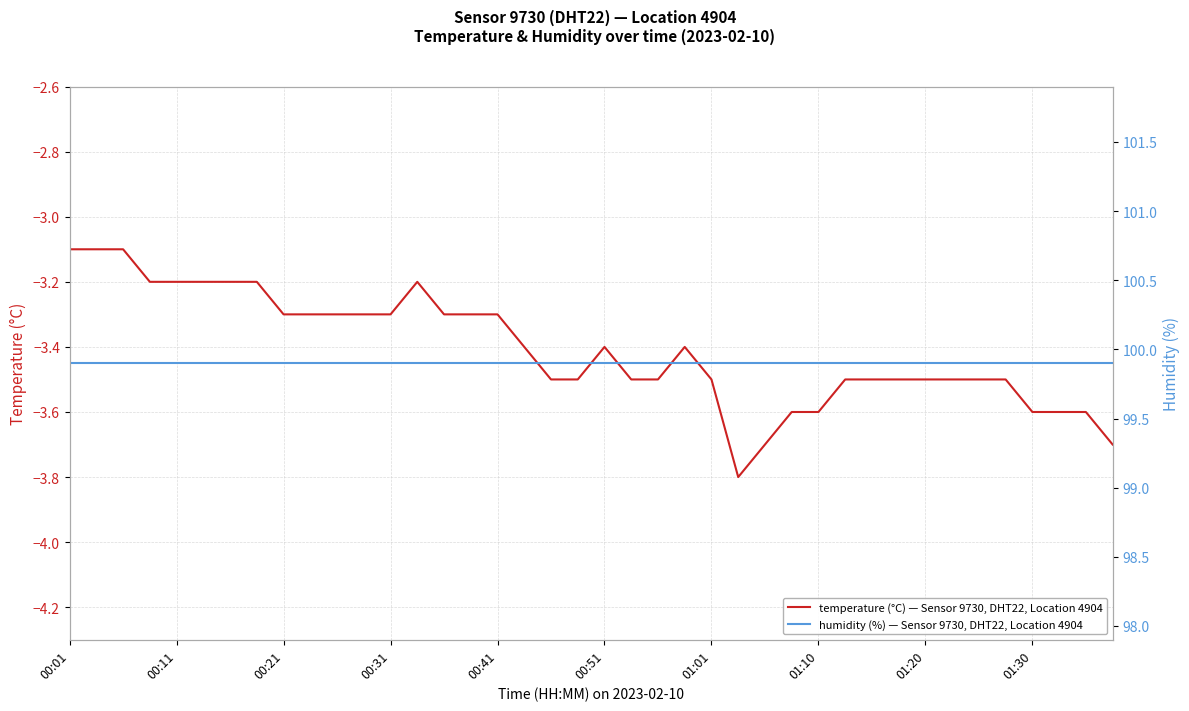

How many categories are shown in the chart?

40